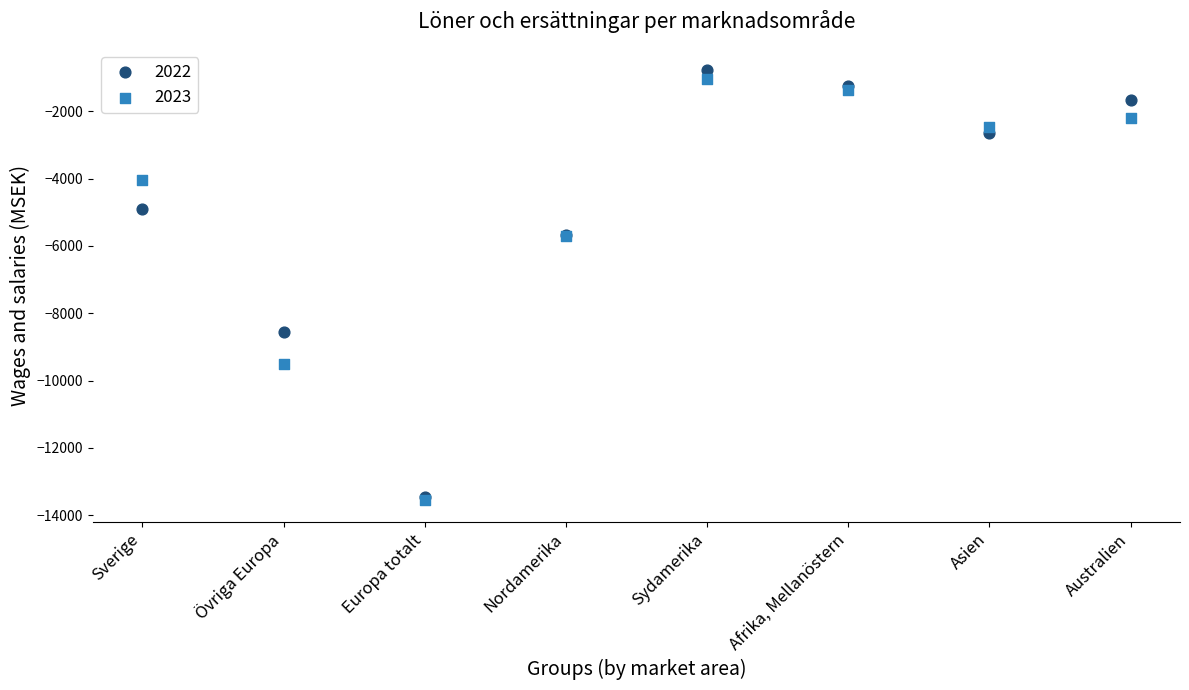

In the 2023 series, what Y value is closest to -7303?

-5694